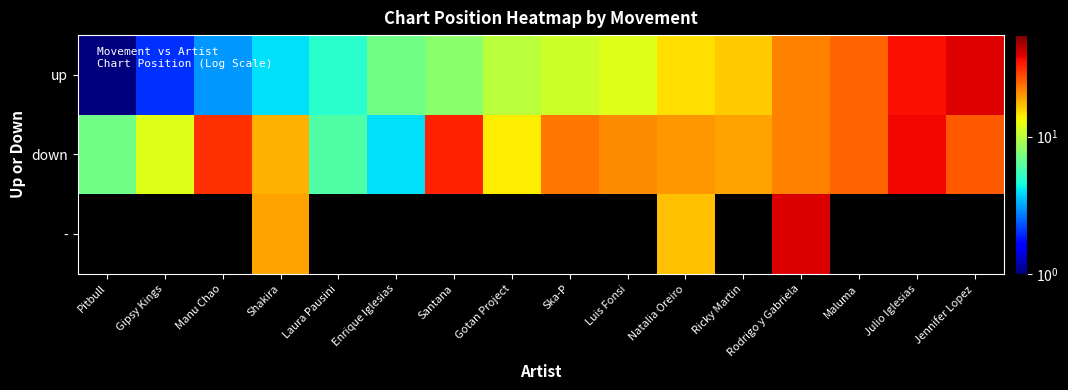

Read the up value at Jennifer Lopez.

39.0